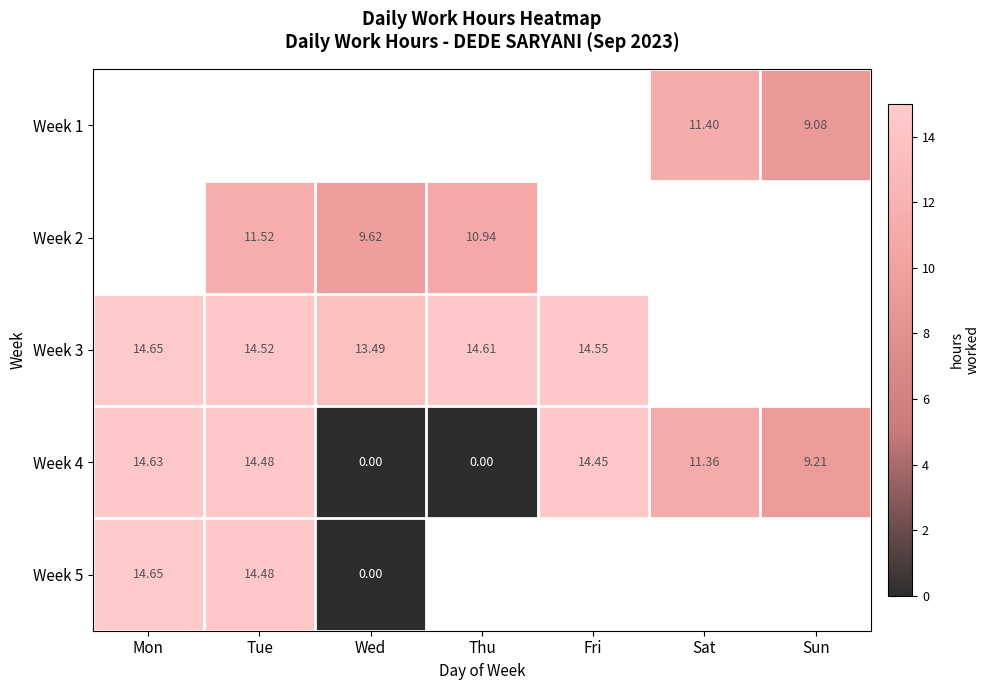

Which category has the highest value in the Week 4 series?

Mon